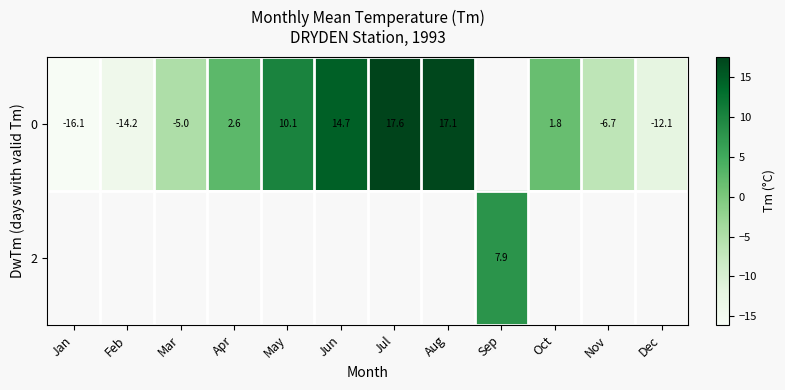

How many distinct data groups are displayed?

2